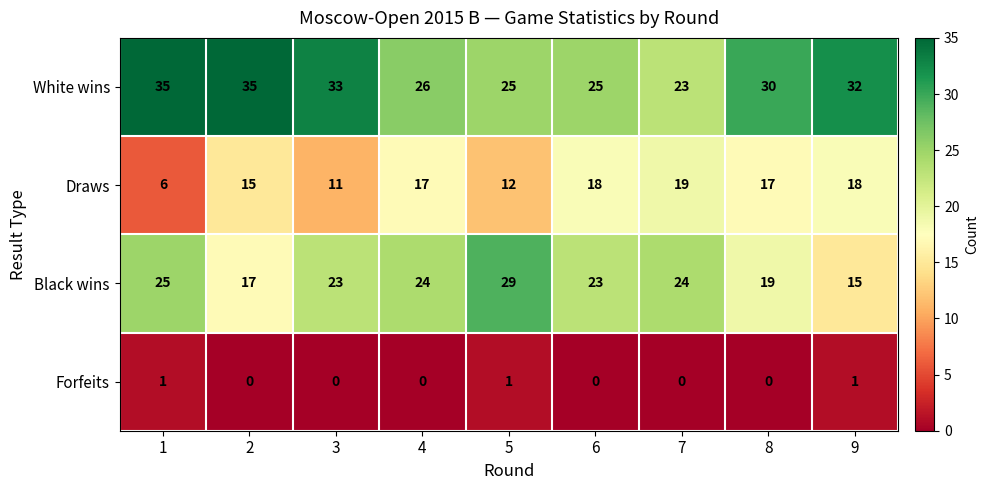

Rank the series at 3 from lowest to highest value.

Forfeits, Draws, Black wins, White wins